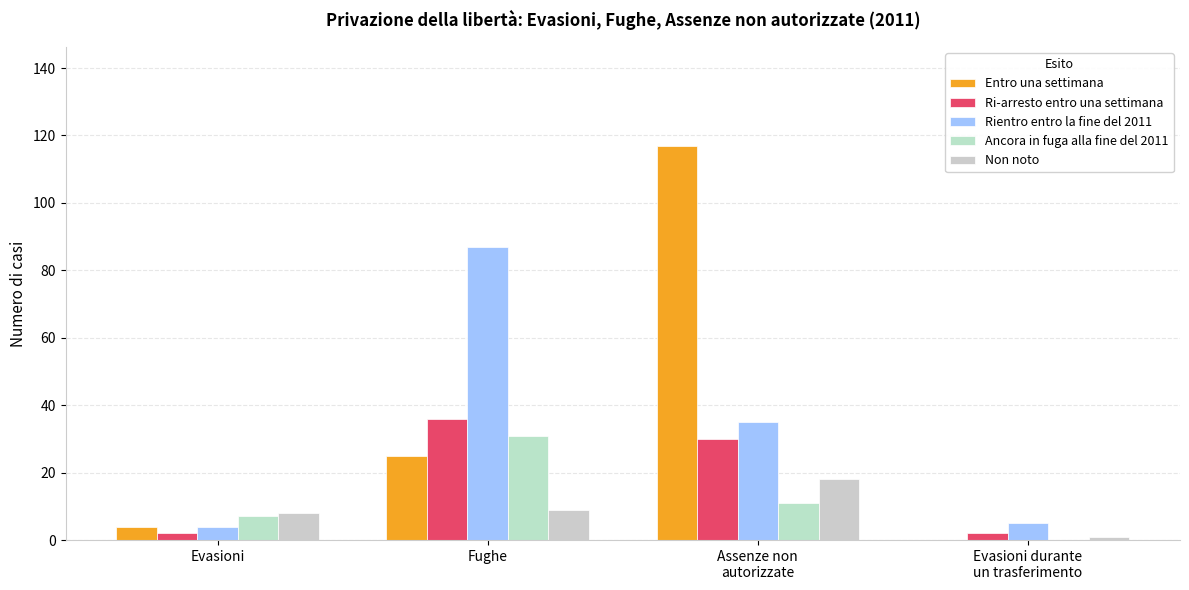

List the series in order of their peak value, lowest first.

Non noto, Ancora in fuga alla fine del 2011, Ri-arresto entro una settimana, Rientro entro la fine del 2011, Entro una settimana